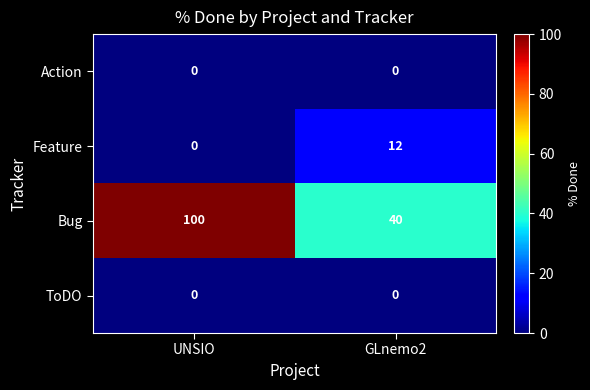

Which series changed the most between UNSIO and GLnemo2?

Bug